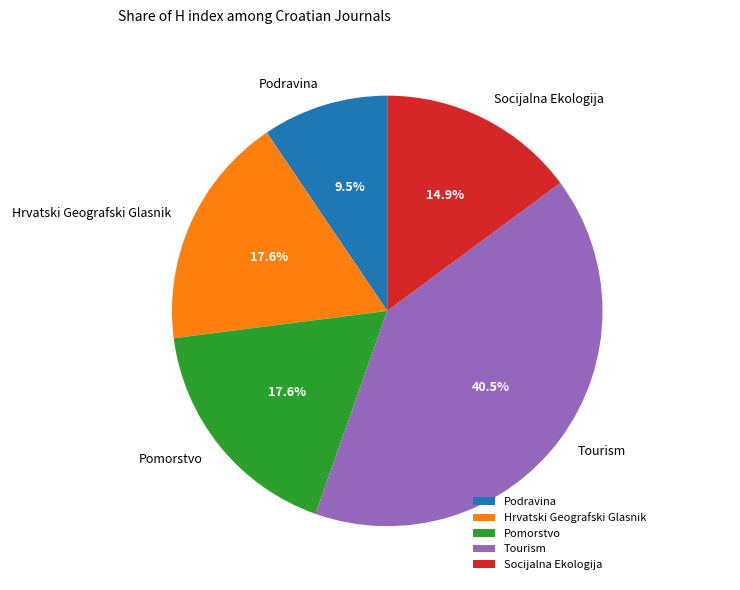

Approximately how many times larger is the value at Socijalna Ekologija compared to Pomorstvo?

0.8